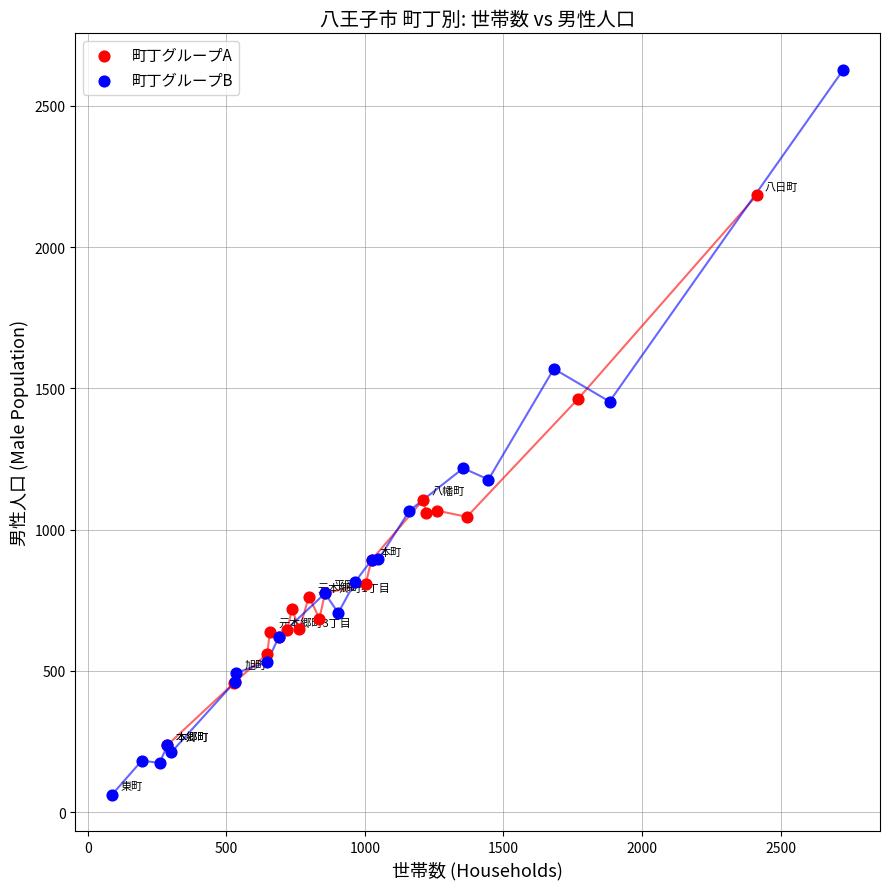

Which series reaches the maximum Y coordinate?

町丁グループB